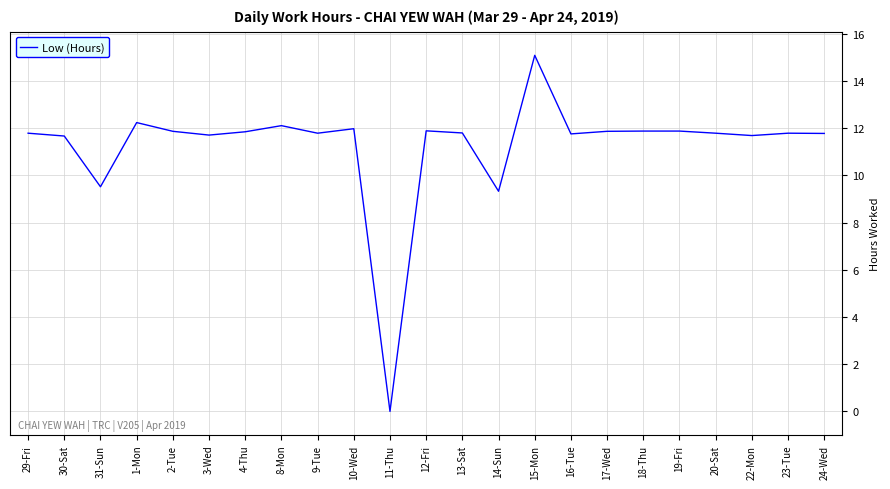

What position from the right is 8-Mon?

16